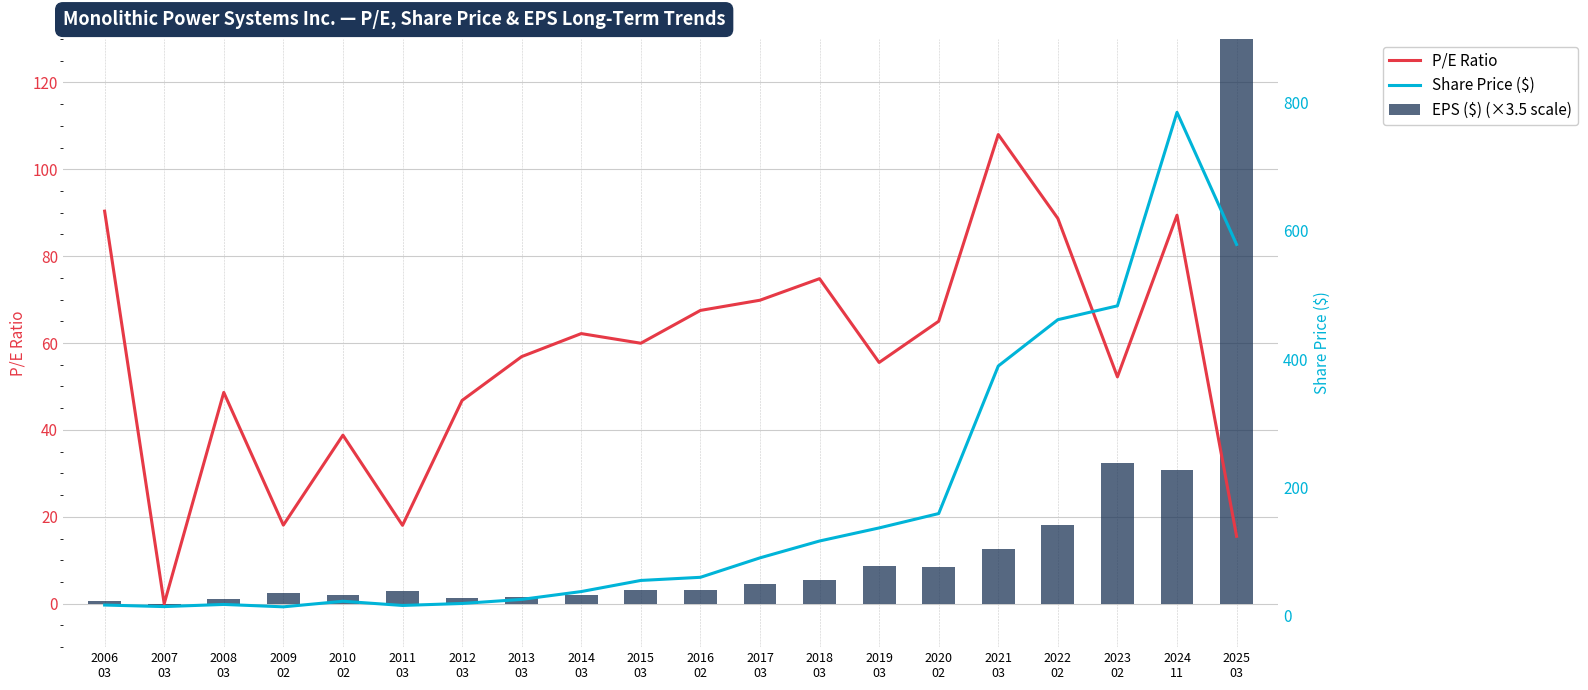

Reading left to right, list all the values displayed in this chart.

P/E Ratio: 90.3	0.0	48.6	18.1	38.8	18.0	46.8	56.9	62.2	60.0	67.5	69.8	74.8	55.5	65.0	108.0	88.7	52.2	89.4	15.5
EPS ($): 0.6	-0.3	1.2	2.5	2.0	2.9	1.4	1.5	2.1	3.1	3.0	4.5	5.4	8.6	8.5	12.6	18.2	32.4	30.7	130.7
Share Price ($): 15.8	13.3	16.7	12.9	21.7	15.1	18.2	24.6	36.8	54.2	59.1	89.4	115.8	136.2	158.6	389.1	461.4	483.1	785.3	578.9